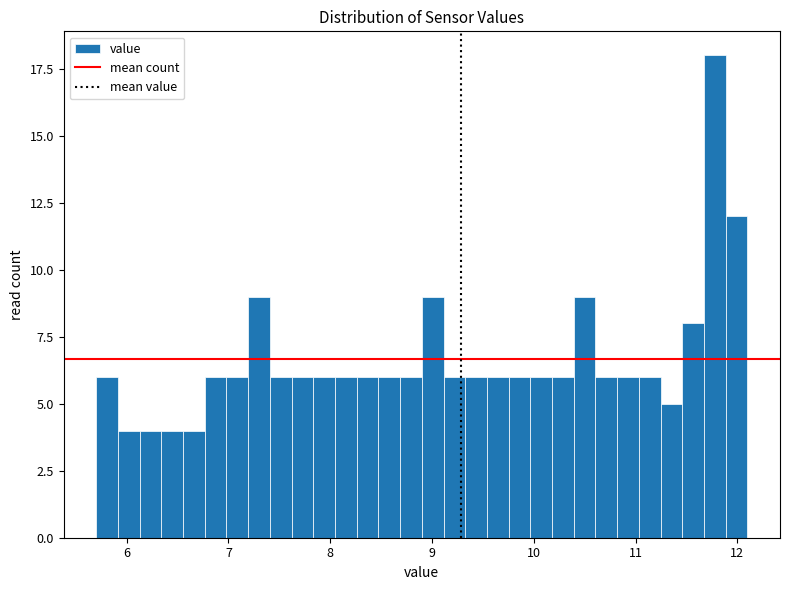

Around what value on the x-axis is the tallest bar? Give the approximate position of its centre, as read against the axis.

11.8